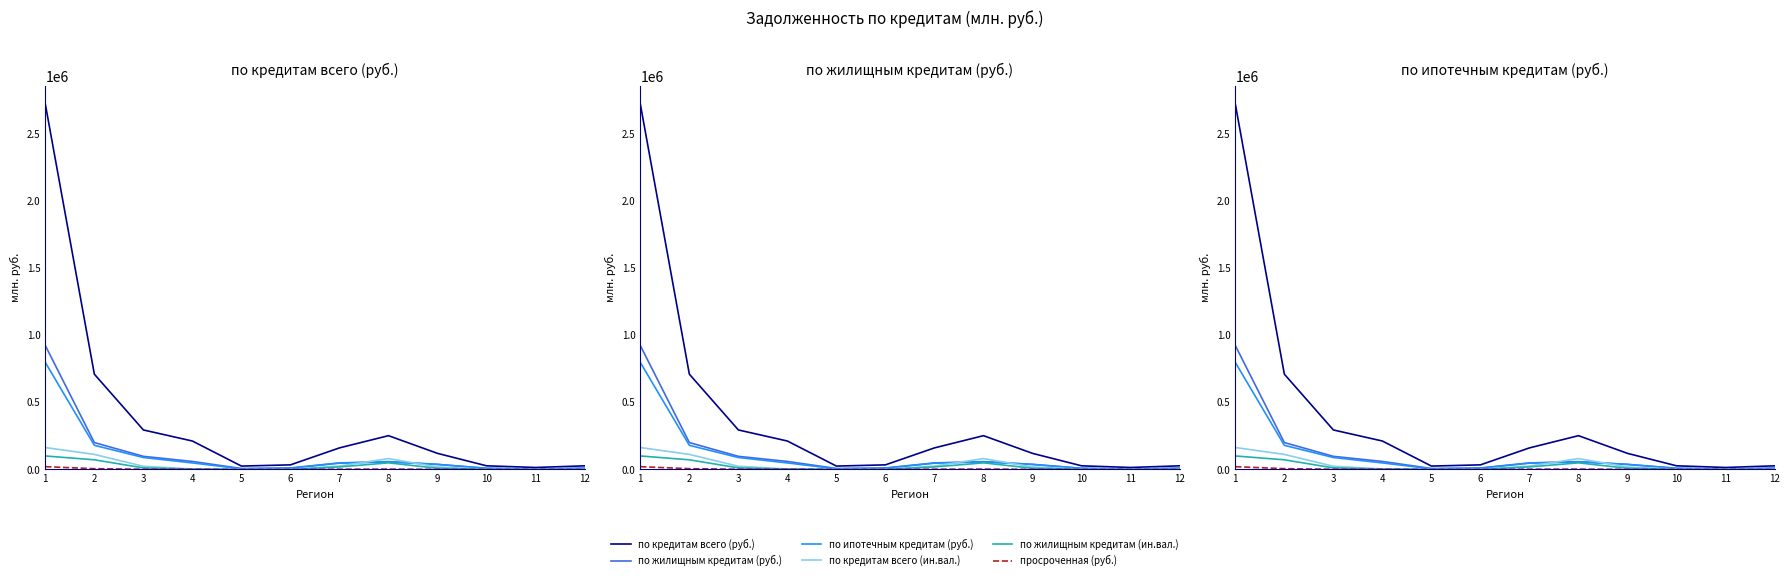

Between 1 and 10, which series saw the biggest shift?

по кредитам всего (руб.)